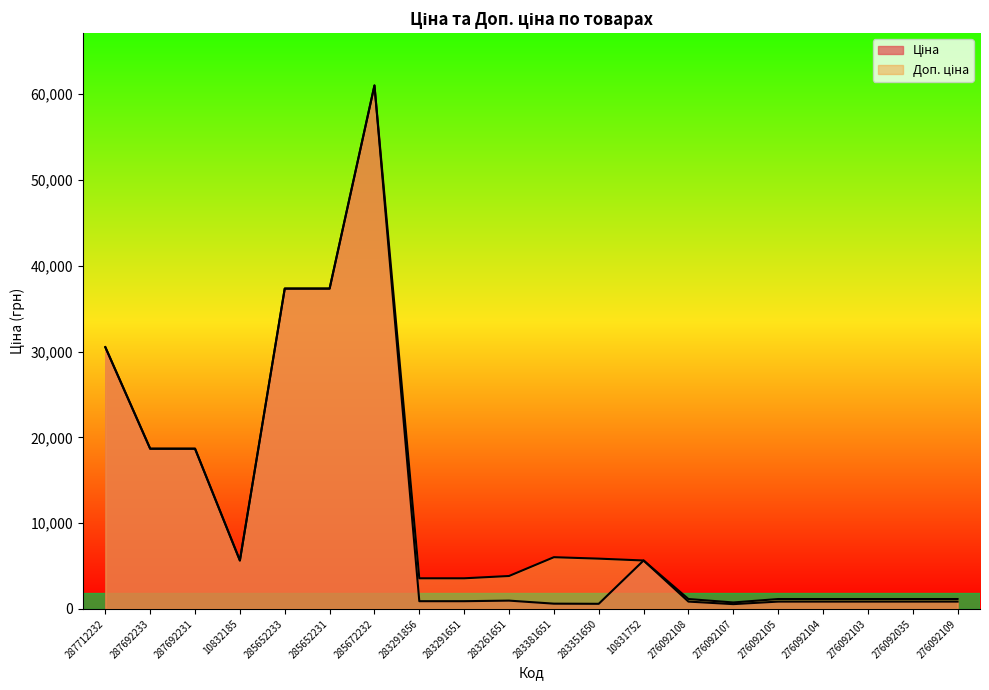

Rank the categories by Ціна value from highest to lowest.

285672232, 285652233, 285652231, 287712232, 287692233, 287692231, 10832185, 10831752, 283261651, 283291856, 283291651, 276092108, 276092105, 276092104, 276092103, 276092035, 276092109, 283381651, 283351650, 276092107